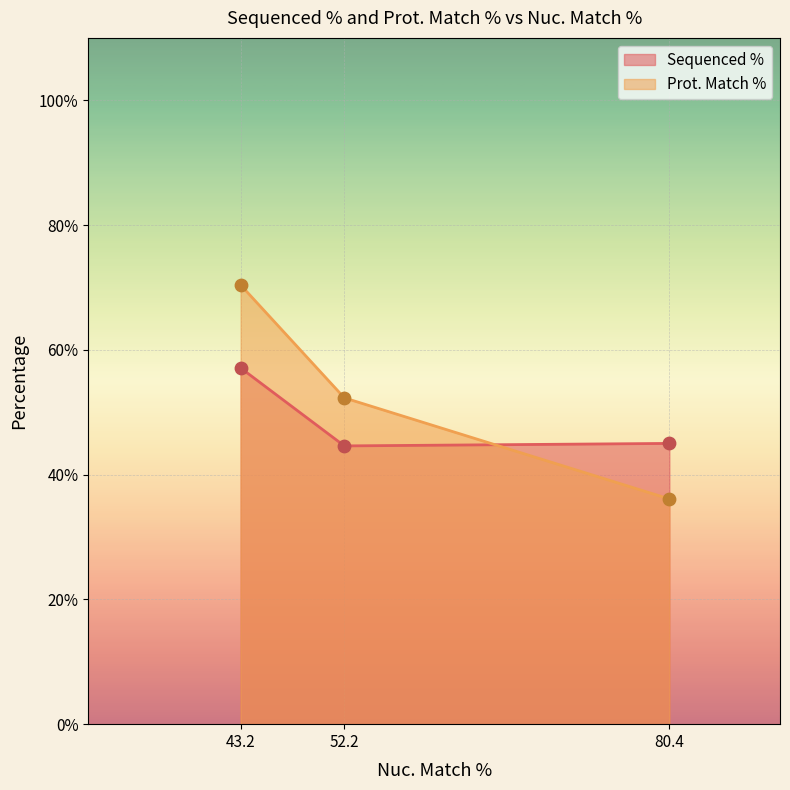

At which category is the sum across all series the highest?

43.2